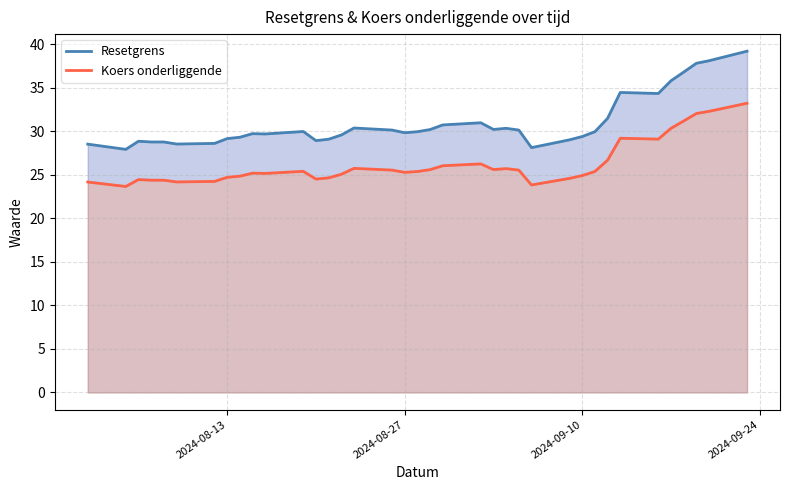

What is the minimum value shown in the chart?

23.7